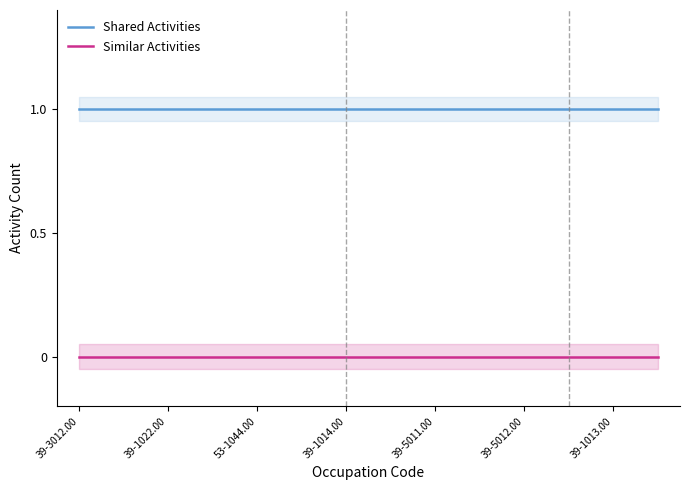

True or false: Similar Activities and Shared Activities intersect in this chart.

False